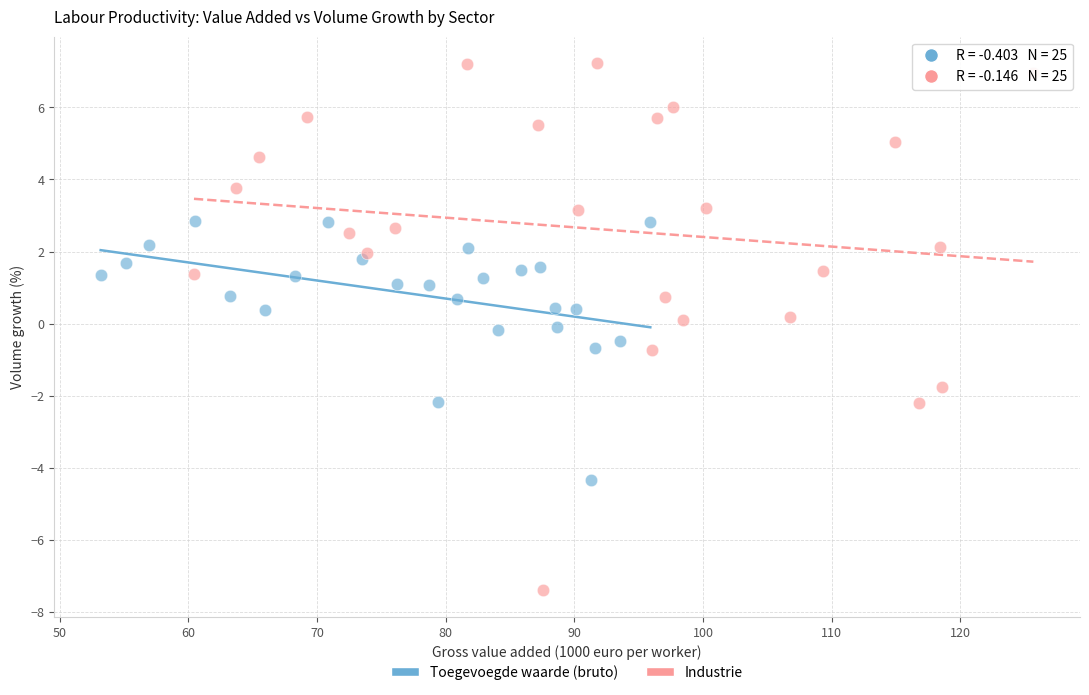

Which series contains the highest Y value?

Industrie